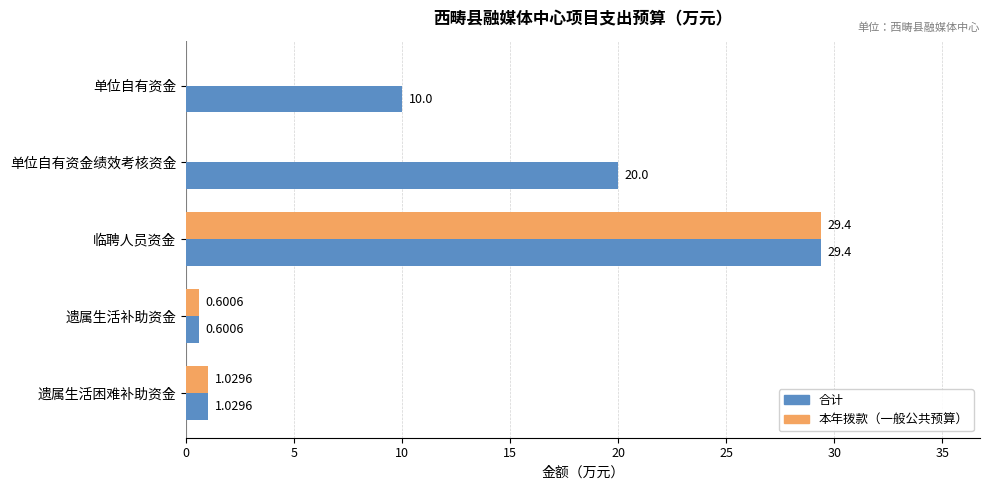

What is the average value of the 本年拨款（一般公共预算） series?

6.2